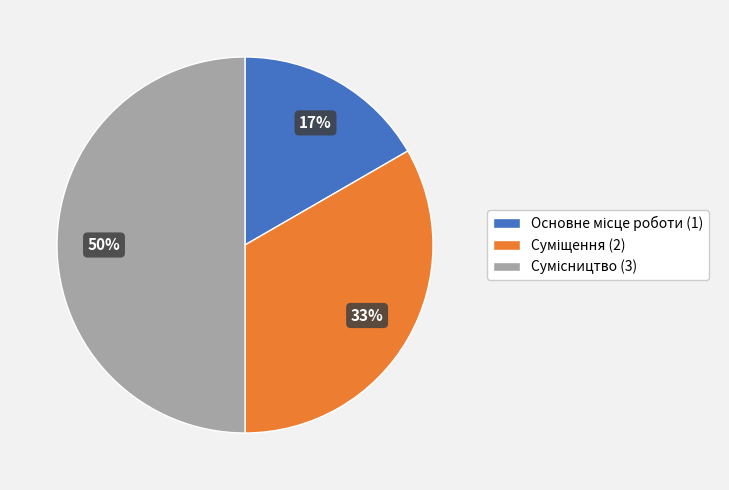

To the nearest percent, what is the average slice percentage?

33%